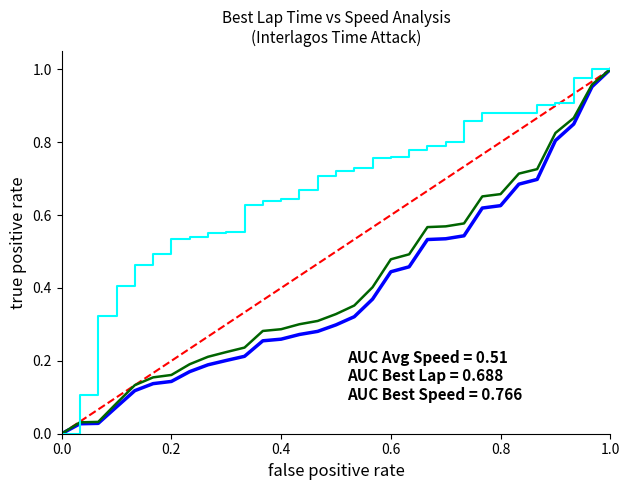

The value at 1.0 is 2. True or false?

False